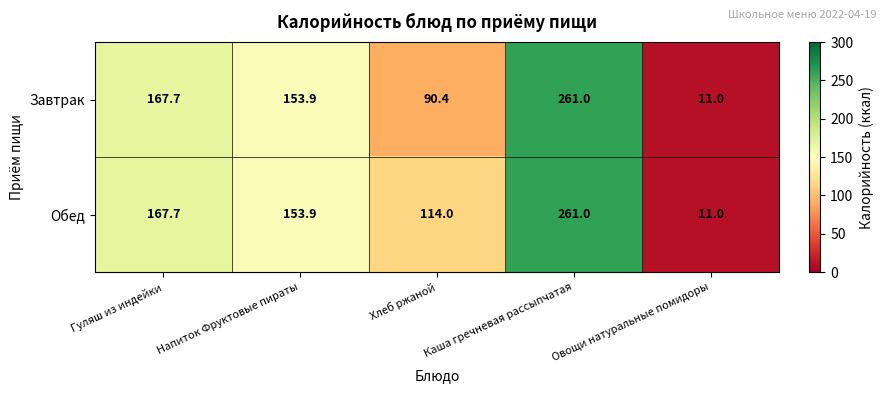

Between Гуляш из индейки and Хлеб ржаной, which series saw the biggest shift?

Завтрак